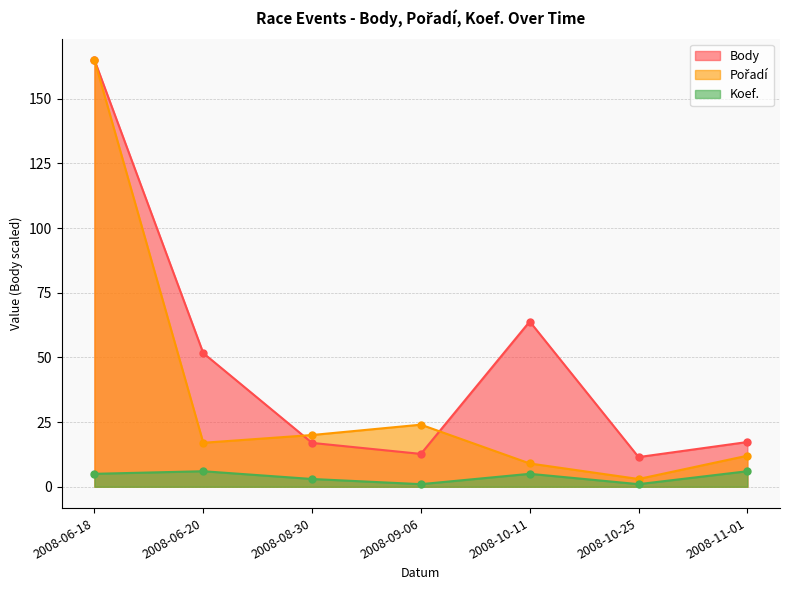

Is it true that Pořadí equals 26.8 at 2008-06-20?

False